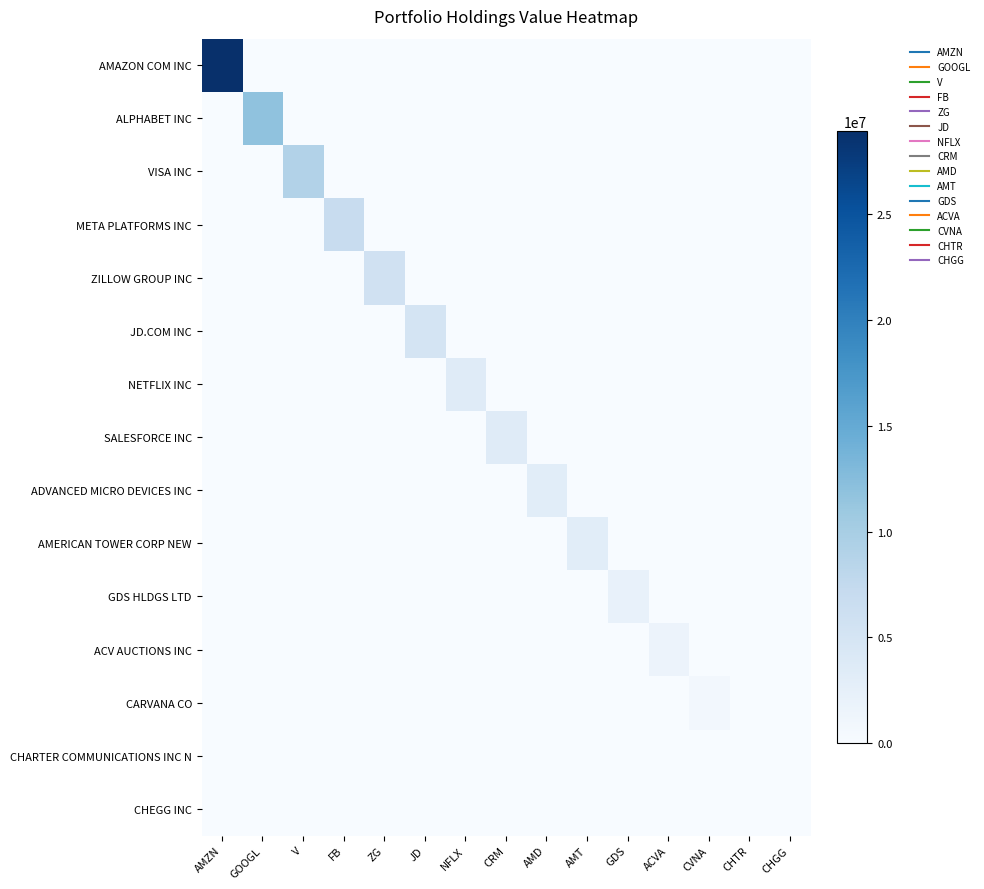

Reading left to right, transcribe all the data shown in this chart.

AMAZON COM INC: AMZN=28921200	GOOGL=0	V=0	FB=0	ZG=0	JD=0	NFLX=0	CRM=0	AMD=0	AMT=0	GDS=0	ACVA=0	CVNA=0	CHTR=0	CHGG=0
ALPHABET INC: AMZN=0	GOOGL=11825220	V=0	FB=0	ZG=0	JD=0	NFLX=0	CRM=0	AMD=0	AMT=0	GDS=0	ACVA=0	CVNA=0	CHTR=0	CHGG=0
VISA INC: AMZN=0	GOOGL=0	V=9018400	FB=0	ZG=0	JD=0	NFLX=0	CRM=0	AMD=0	AMT=0	GDS=0	ACVA=0	CVNA=0	CHTR=0	CHGG=0
META PLATFORMS INC: AMZN=0	GOOGL=0	V=0	FB=6835065	ZG=0	JD=0	NFLX=0	CRM=0	AMD=0	AMT=0	GDS=0	ACVA=0	CVNA=0	CHTR=0	CHGG=0
ZILLOW GROUP INC: AMZN=0	GOOGL=0	V=0	FB=0	ZG=5681000	JD=0	NFLX=0	CRM=0	AMD=0	AMT=0	GDS=0	ACVA=0	CVNA=0	CHTR=0	CHGG=0
JD.COM INC: AMZN=0	GOOGL=0	V=0	FB=0	ZG=0	JD=5086017	NFLX=0	CRM=0	AMD=0	AMT=0	GDS=0	ACVA=0	CVNA=0	CHTR=0	CHGG=0
NETFLIX INC: AMZN=0	GOOGL=0	V=0	FB=0	ZG=0	JD=0	NFLX=3437526	CRM=0	AMD=0	AMT=0	GDS=0	ACVA=0	CVNA=0	CHTR=0	CHGG=0
SALESFORCE INC: AMZN=0	GOOGL=0	V=0	FB=0	ZG=0	JD=0	NFLX=0	CRM=3396260	AMD=0	AMT=0	GDS=0	ACVA=0	CVNA=0	CHTR=0	CHGG=0
ADVANCED MICRO DEVICES INC: AMZN=0	GOOGL=0	V=0	FB=0	ZG=0	JD=0	NFLX=0	CRM=0	AMD=3111818	AMT=0	GDS=0	ACVA=0	CVNA=0	CHTR=0	CHGG=0
AMERICAN TOWER CORP NEW: AMZN=0	GOOGL=0	V=0	FB=0	ZG=0	JD=0	NFLX=0	CRM=0	AMD=0	AMT=3065100	GDS=0	ACVA=0	CVNA=0	CHTR=0	CHGG=0
GDS HLDGS LTD: AMZN=0	GOOGL=0	V=0	FB=0	ZG=0	JD=0	NFLX=0	CRM=0	AMD=0	AMT=0	GDS=2073126	ACVA=0	CVNA=0	CHTR=0	CHGG=0
ACV AUCTIONS INC: AMZN=0	GOOGL=0	V=0	FB=0	ZG=0	JD=0	NFLX=0	CRM=0	AMD=0	AMT=0	GDS=0	ACVA=1652480	CVNA=0	CHTR=0	CHGG=0
CARVANA CO: AMZN=0	GOOGL=0	V=0	FB=0	ZG=0	JD=0	NFLX=0	CRM=0	AMD=0	AMT=0	GDS=0	ACVA=0	CVNA=716824	CHTR=0	CHGG=0
CHARTER COMMUNICATIONS INC N: AMZN=0	GOOGL=0	V=0	FB=0	ZG=0	JD=0	NFLX=0	CRM=0	AMD=0	AMT=0	GDS=0	ACVA=0	CVNA=0	CHTR=0	CHGG=0
CHEGG INC: AMZN=0	GOOGL=0	V=0	FB=0	ZG=0	JD=0	NFLX=0	CRM=0	AMD=0	AMT=0	GDS=0	ACVA=0	CVNA=0	CHTR=0	CHGG=0